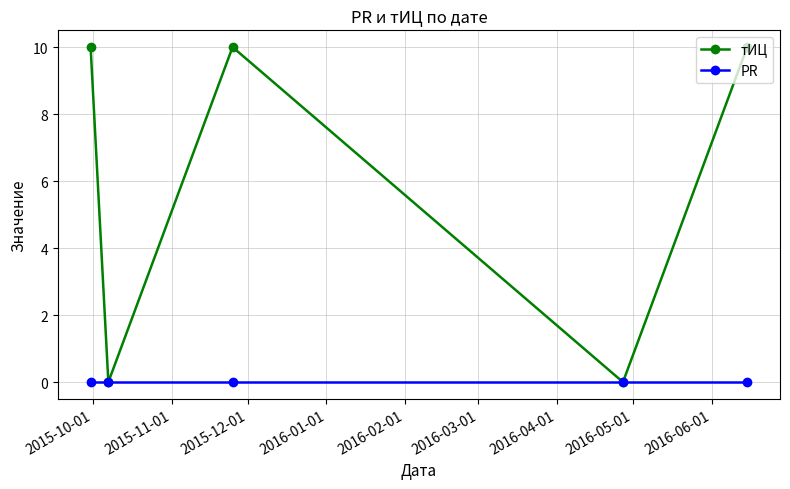

Which series has the largest range (max minus min)?

тИЦ